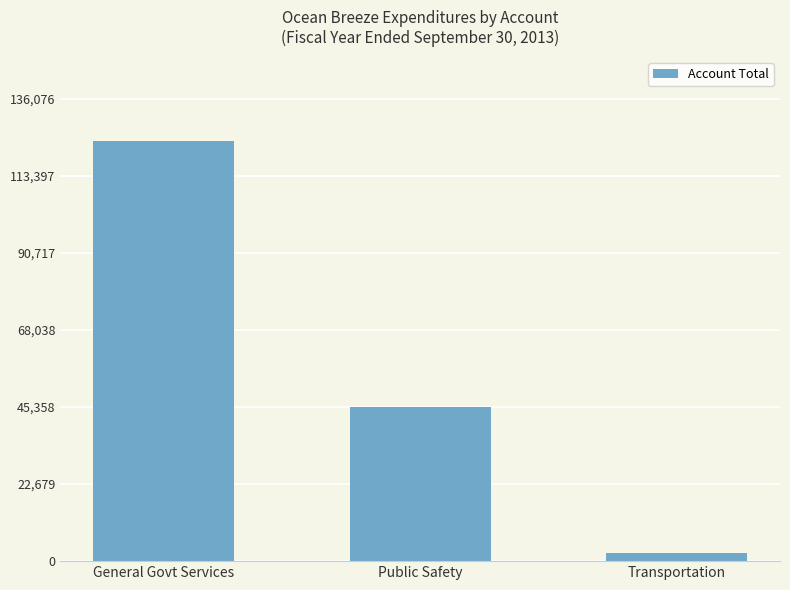

List the labels in order of value, largest first.

General Govt Services, Public Safety, Transportation